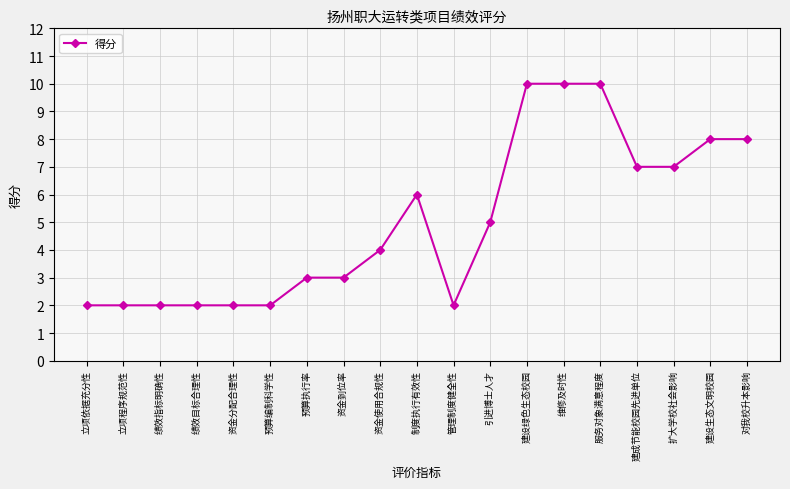

Reading right to left, what are all the values shown in this chart?

对我校升本影响=8	建设生态文明校园=8	扩大学校社会影响=7	建成节能校园先进单位=7	服务对象满意程度=10	维修及时性=10	建设绿色生态校园=10	引进博士人才=5	管理制度健全性=2	制度执行有效性=6	资金使用合规性=4	资金到位率=3	预算执行率=3	预算编制科学性=2	资金分配合理性=2	绩效目标合理性=2	绩效指标明确性=2	立项程序规范性=2	立项依据充分性=2